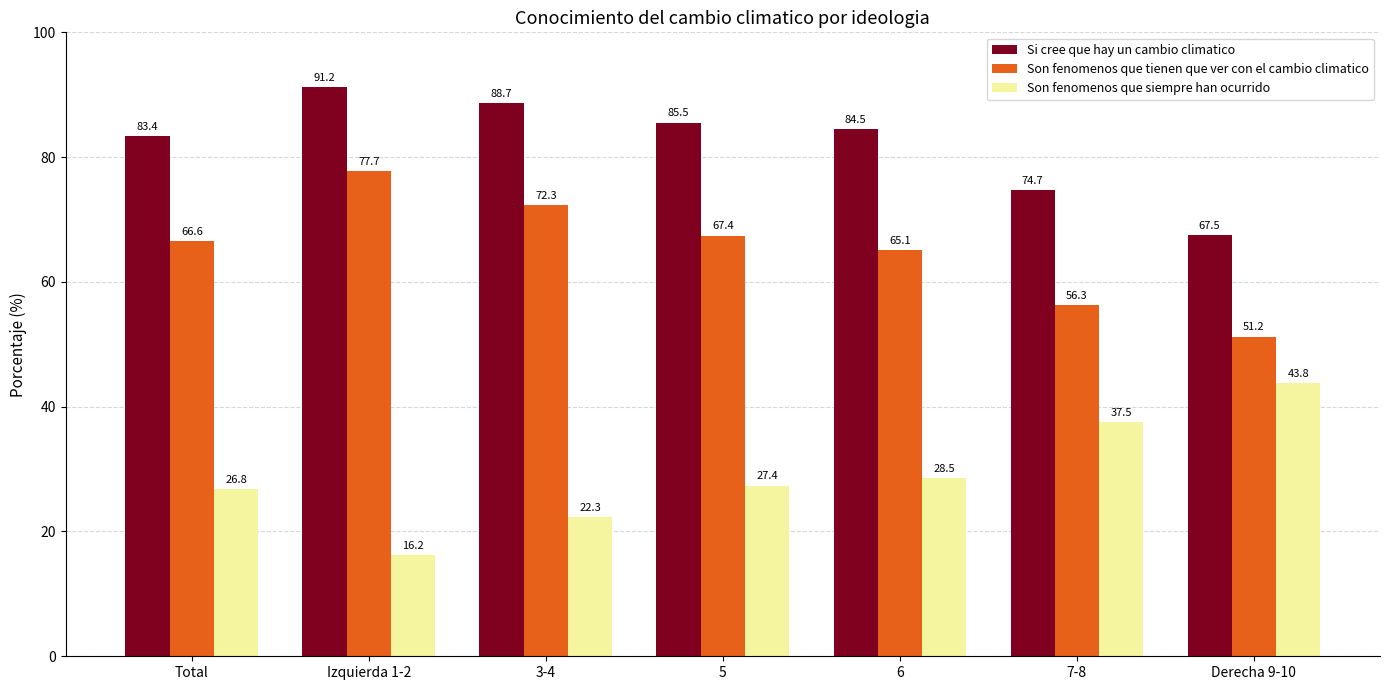

Which series changed the most between Izquierda 1-2 and 7-8?

Son fenomenos que tienen que ver con el cambio climatico